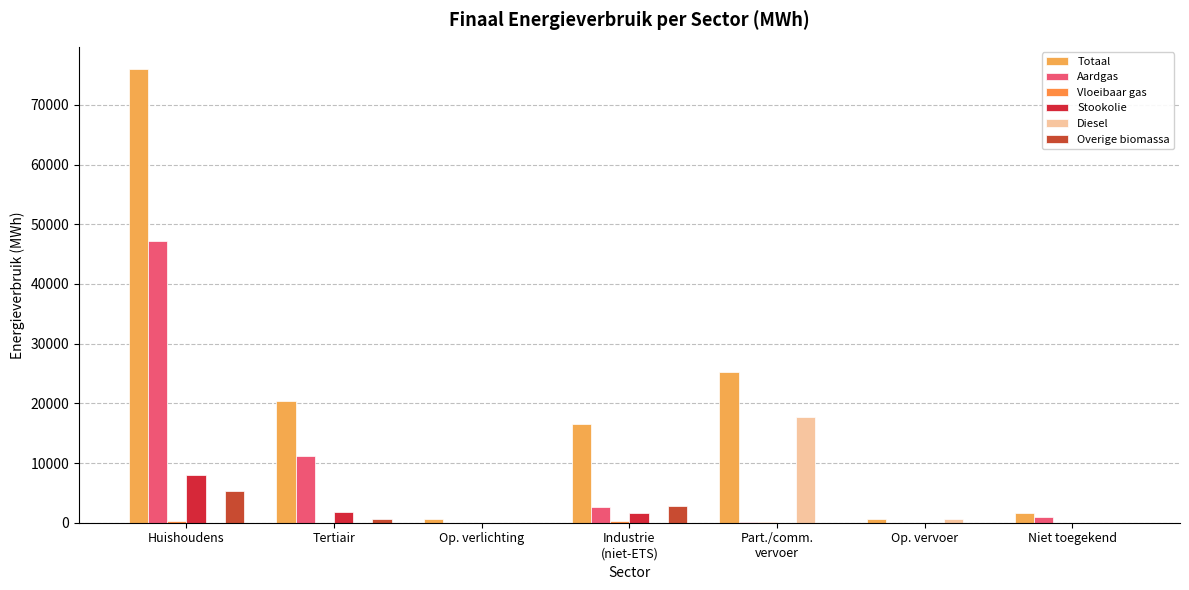

What is the value of the Aardgas bar at the 7th from the left?

1025.0